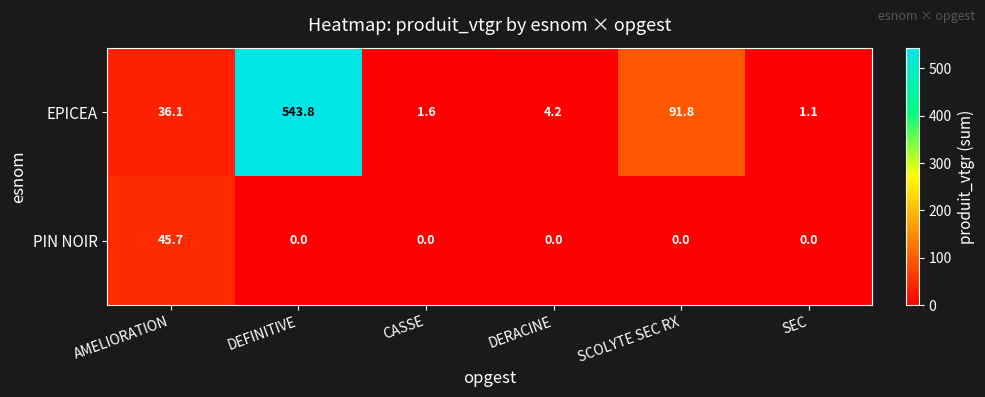

Which series has the largest total across all categories?

EPICEA